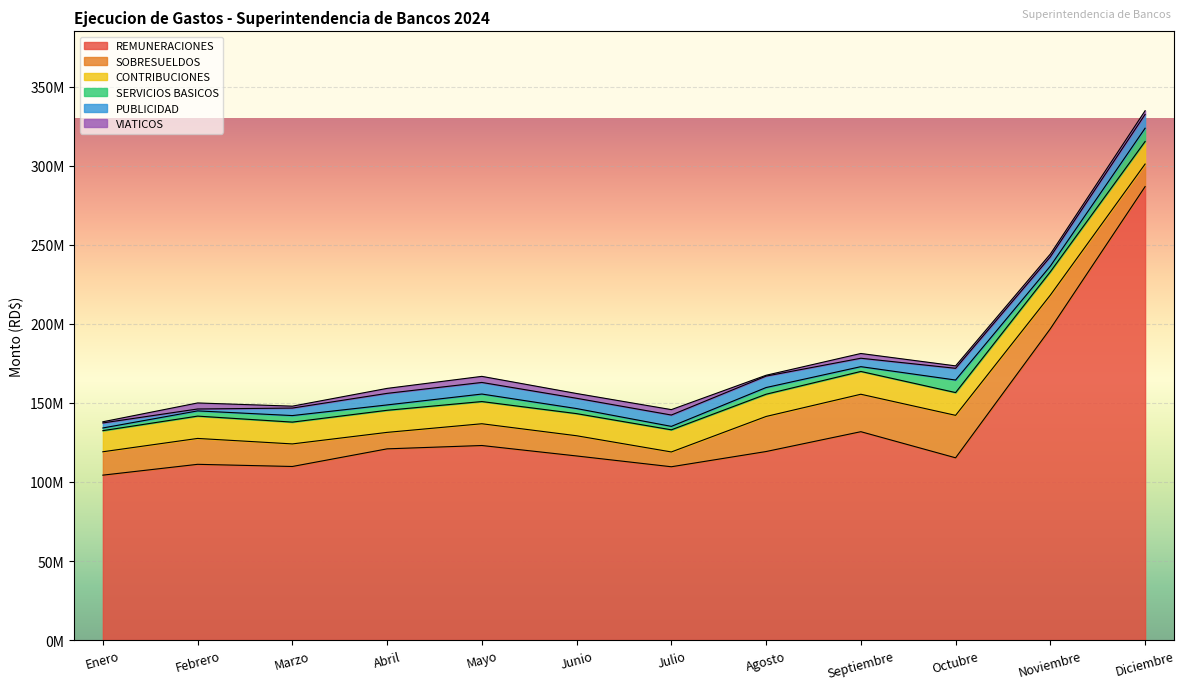

Reading left to right, what are all the values shown in this chart?

REMUNERACIONES: Enero=104324310.0	Febrero=111168496.0	Marzo=109800293.5	Abril=120951628.0	Mayo=123064837.5	Junio=116455122.8	Julio=109630931.2	Agosto=119259653.3	Septiembre=131804195.4	Octubre=115286492.2	Noviembre=196895828.6	Diciembre=286776561.9
SOBRESUELDOS: Enero=14789421.5	Febrero=16373024.0	Marzo=14272344.0	Abril=10418330.6	Mayo=13761978.2	Junio=12781816.7	Julio=9360600.2	Agosto=22175039.4	Septiembre=23679002.1	Octubre=26852219.8	Noviembre=21275158.3	Diciembre=14272288.2
CONTRIBUCIONES: Enero=13350768.8	Febrero=14111100.0	Marzo=13791289.2	Abril=13968879.2	Mayo=14036750.4	Junio=13991010.2	Julio=13993885.9	Agosto=14064311.8	Septiembre=14415765.9	Octubre=14400946.1	Noviembre=14764620.9	Diciembre=14257114.1
SERVICIOS BASICOS: Enero=1694440.2	Febrero=3301028.1	Marzo=4131319.6	Abril=3388823.5	Mayo=4748368.4	Junio=3203432.0	Julio=2180205.4	Agosto=4228333.6	Septiembre=3030348.9	Octubre=7937536.1	Noviembre=3589709.3	Diciembre=8400745.5
PUBLICIDAD: Enero=3187448.0	Febrero=1204800.1	Marzo=4751166.2	Abril=7314497.3	Mayo=7332323.6	Junio=6504700.0	Julio=7176539.2	Agosto=7227586.4	Septiembre=5321312.8	Octubre=7416018.8	Noviembre=5867456.9	Diciembre=8747209.5
VIATICOS: Enero=732331.9	Febrero=3818699.8	Marzo=1205018.9	Abril=3147746.5	Mayo=3845204.8	Junio=3014031.3	Julio=3417322.7	Agosto=534036.5	Septiembre=3007592.0	Octubre=1530473.6	Noviembre=1750574.6	Diciembre=2308612.4